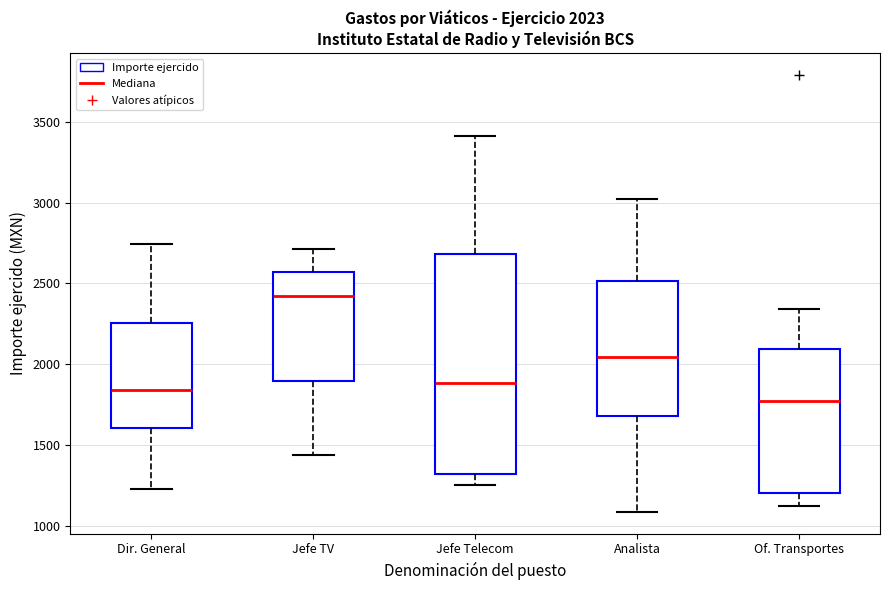

Which box's median line is the highest?

Jefe TV